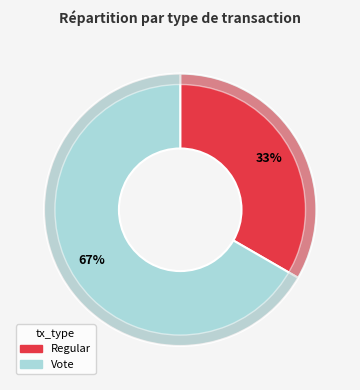

Is there any slice that represents more than half of the pie?

Yes